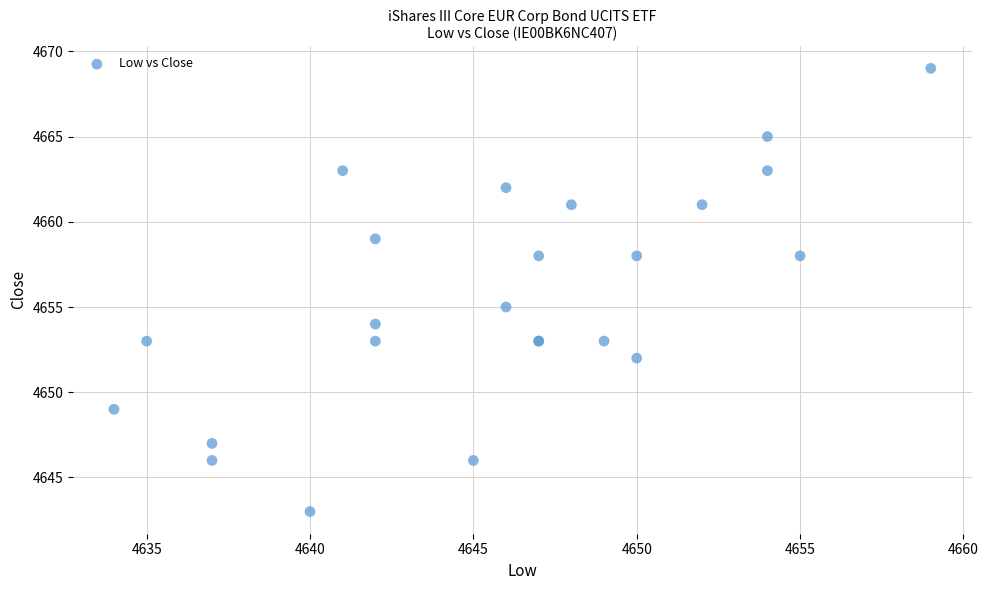

What Y value in the scatter plot is closest to 4656?

4655